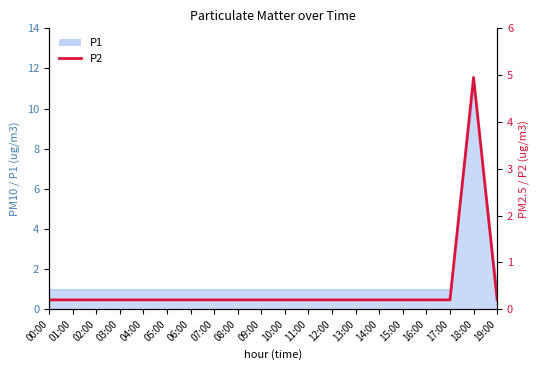

The chart shows a value of 0.2 at 03:00. True or false?

True